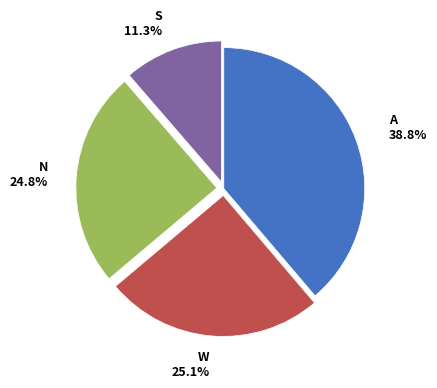

What is the total percentage of A and N?

63.6%